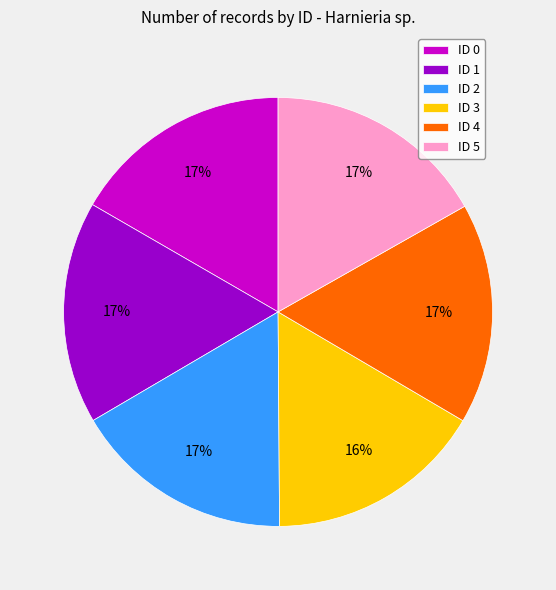

Is there any slice that represents more than half of the pie?

No